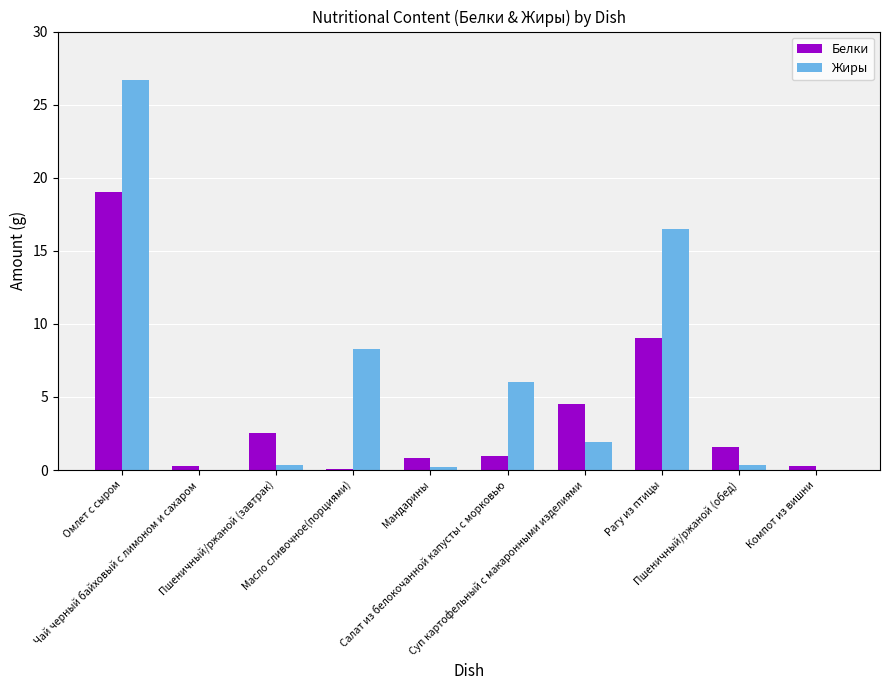

Reading left to right, list all the values displayed in this chart.

Белки: Омлет с сыром=19.0	Чай черный байховый с лимоном и сахаром=0.3	Пшеничный/ржаной (завтрак)=2.6	Масло сливочное(порциями)=0.1	Мандарины=0.8	Салат из белокочанной капусты с морковью=1.0	Суп картофельный с макаронными изделиями=4.5	Рагу из птицы=9.0	Пшеничный/ржаной (обед)=1.6	Компот из вишни=0.3
Жиры: Омлет с сыром=26.7	Чай черный байховый с лимоном и сахаром=0.0	Пшеничный/ржаной (завтрак)=0.3	Масло сливочное(порциями)=8.3	Мандарины=0.2	Салат из белокочанной капусты с морковью=6.0	Суп картофельный с макаронными изделиями=1.9	Рагу из птицы=16.5	Пшеничный/ржаной (обед)=0.3	Компот из вишни=0.0